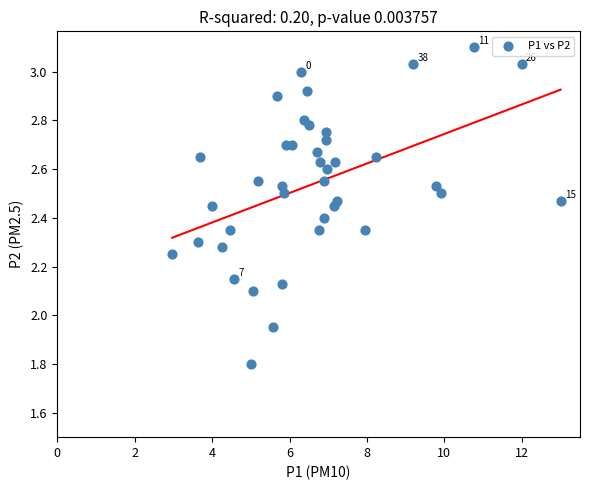

What is the range of Y values (max minus min)?

1.3